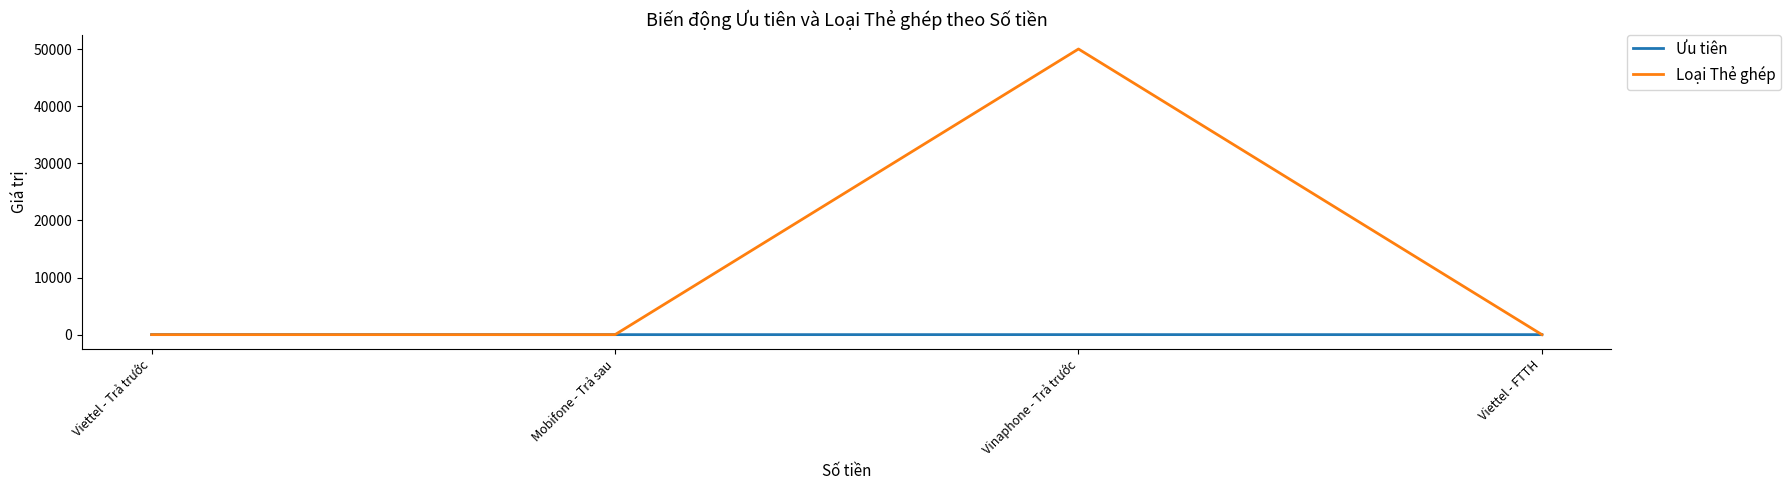

At which category is the sum across all series the highest?

Vinaphone - Trả trước